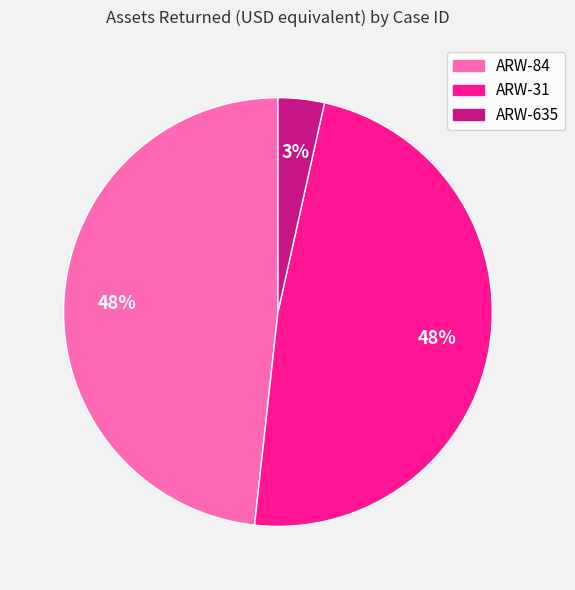

True or false: ARW-31 accounts for 58% of the total.

False